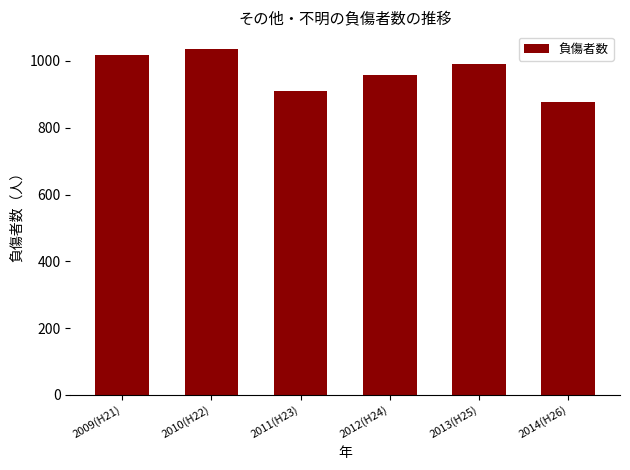

Rank the categories by value from lowest to highest.

2014(H26), 2011(H23), 2012(H24), 2013(H25), 2009(H21), 2010(H22)